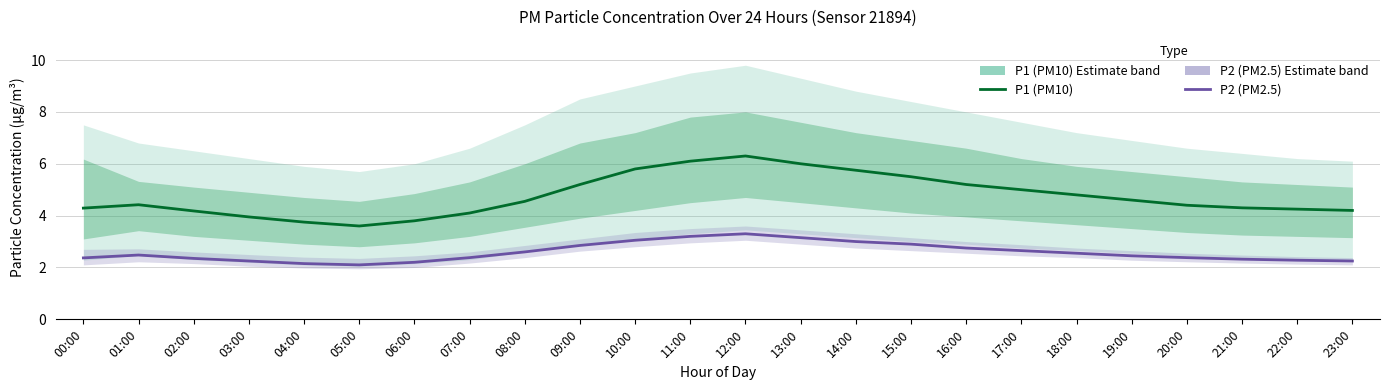

List the labels in order of P1 (PM10) Estimate value, largest first.

12:00, 11:00, 13:00, 10:00, 14:00, 15:00, 09:00, 16:00, 17:00, 18:00, 19:00, 08:00, 01:00, 20:00, 21:00, 00:00, 22:00, 23:00, 02:00, 07:00, 03:00, 06:00, 04:00, 05:00